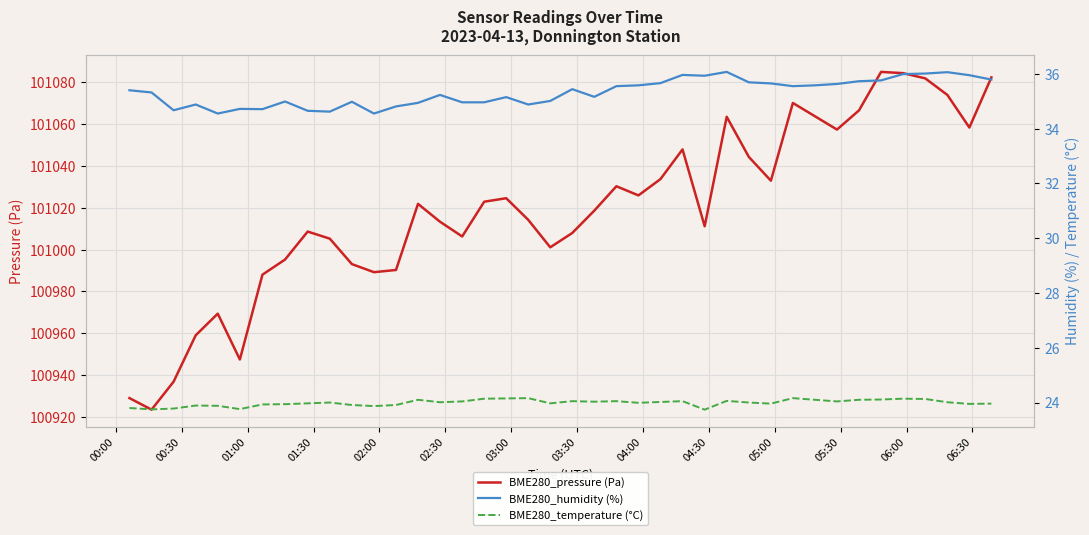

Count the number of data series in this chart.

3